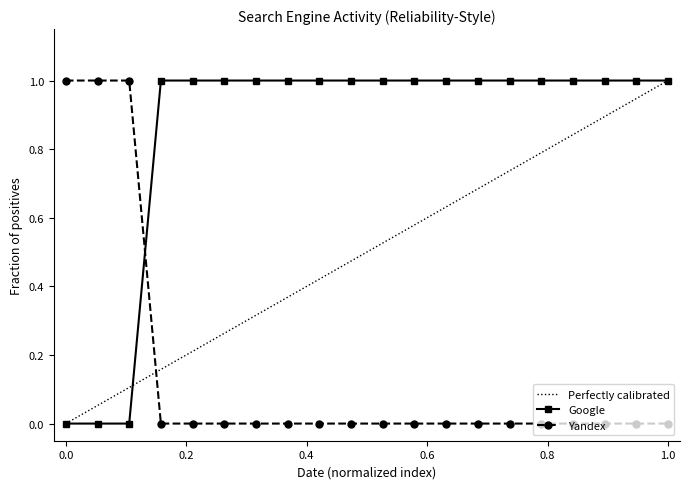

Which series ends up on top after the final intersection of Yandex and Google?

Google